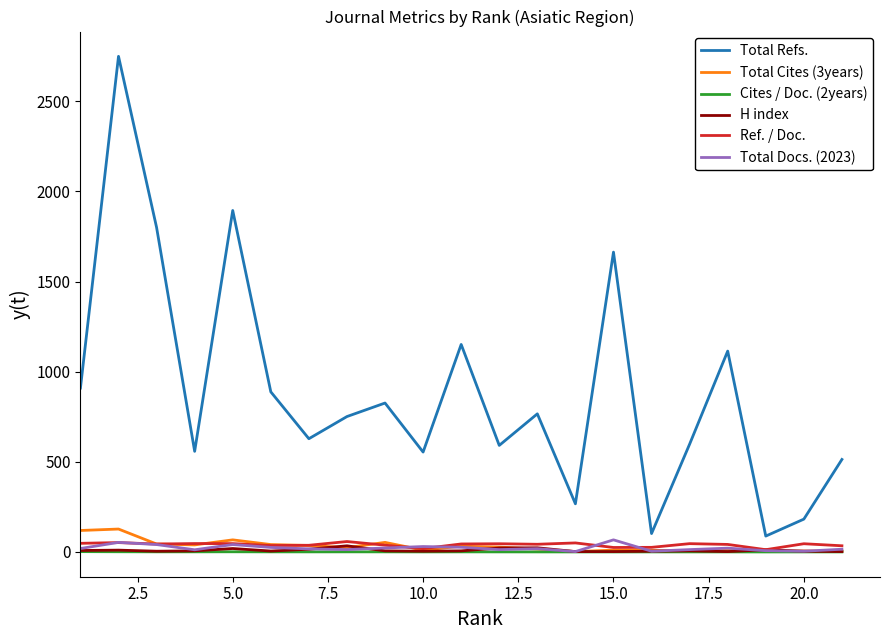

In Total Refs., how many points are lower than both neighbors (excluding endpoints)?

7